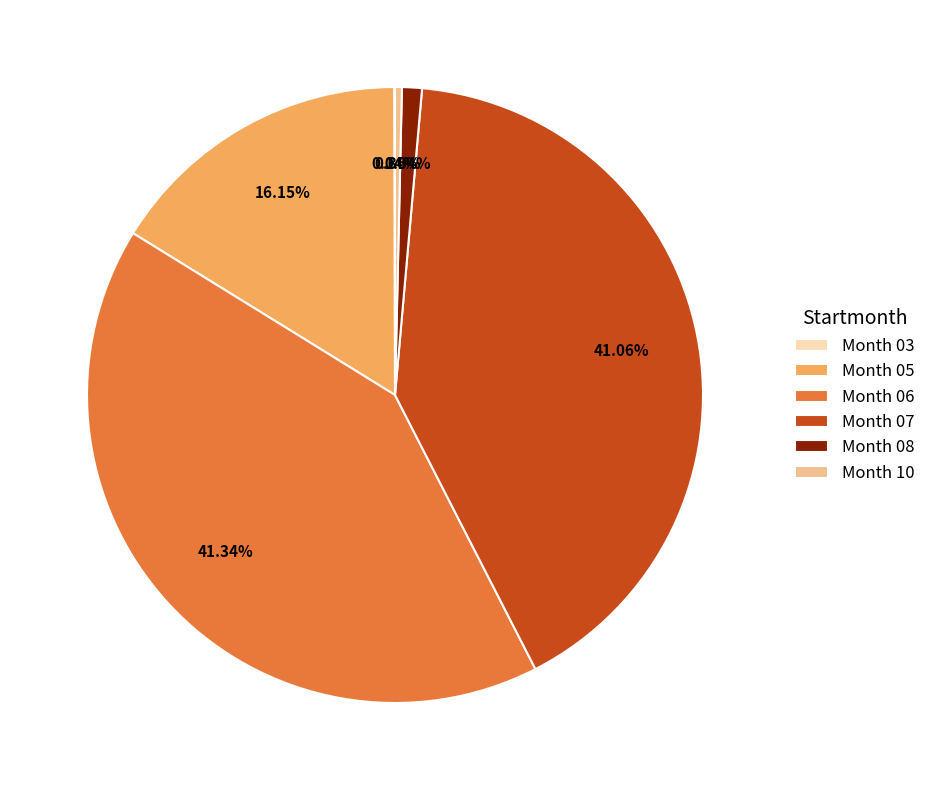

To the nearest percent, what is the difference between the largest and smallest slice percentages?

41%